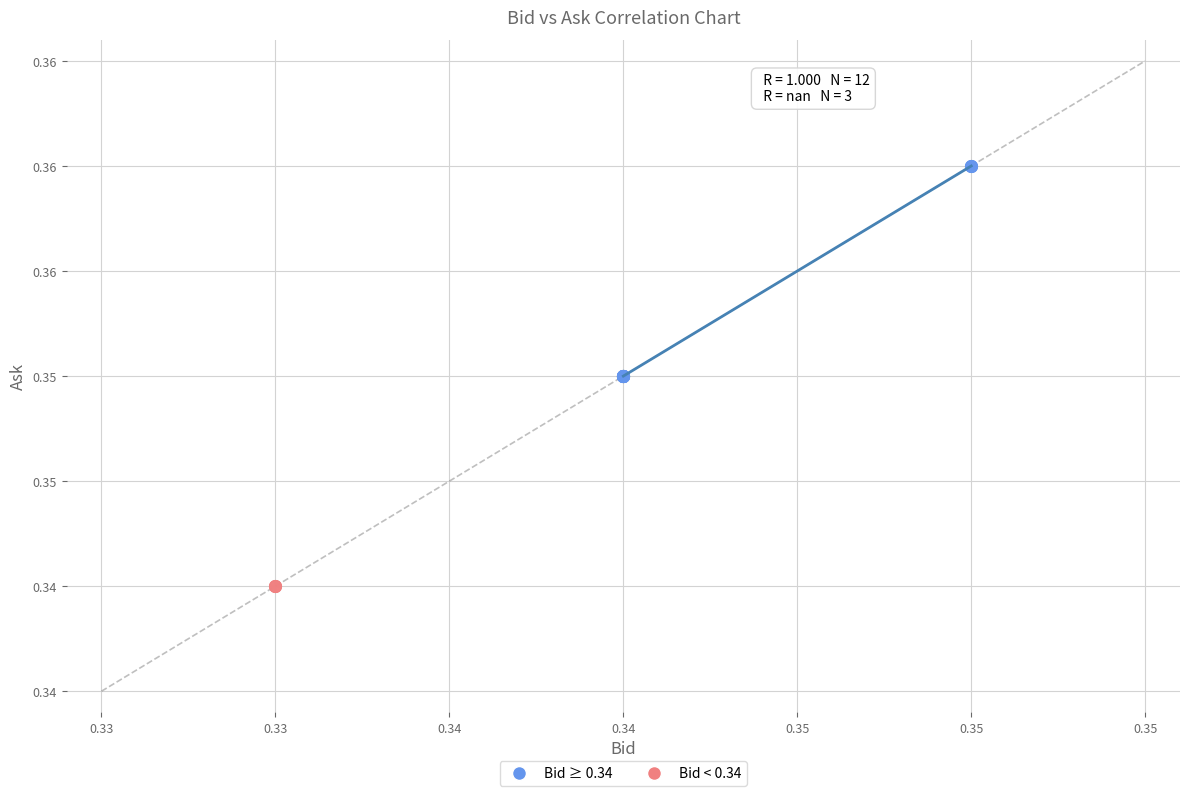

What are all the series names shown in the legend?

Bid ≥ 0.34, Bid < 0.34